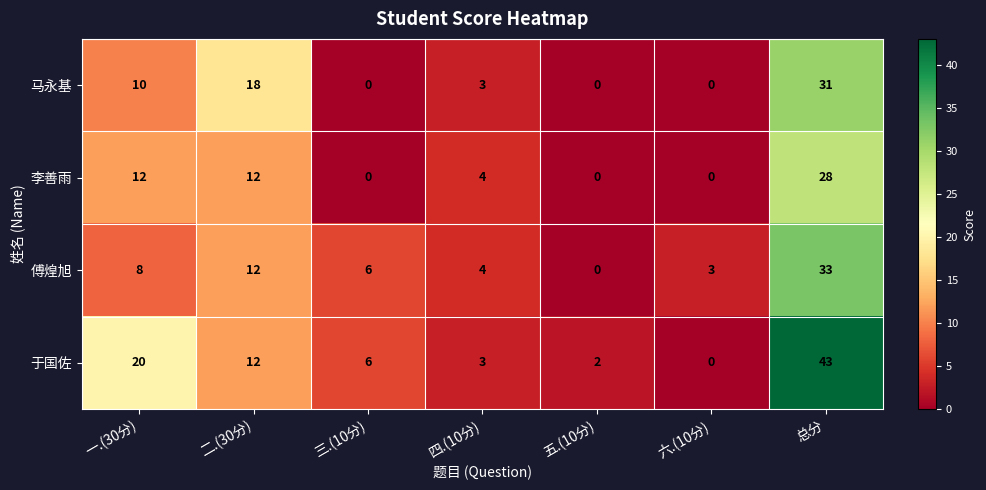

Count the 李善雨 values in the range 0 to 12.

6